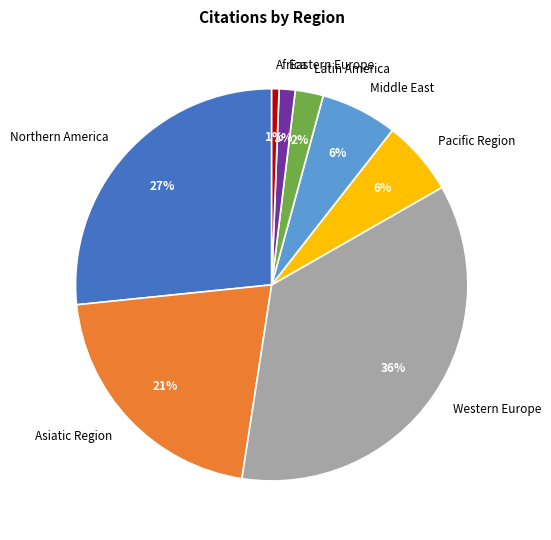

True or false: Pacific Region accounts for 1% of the total.

False